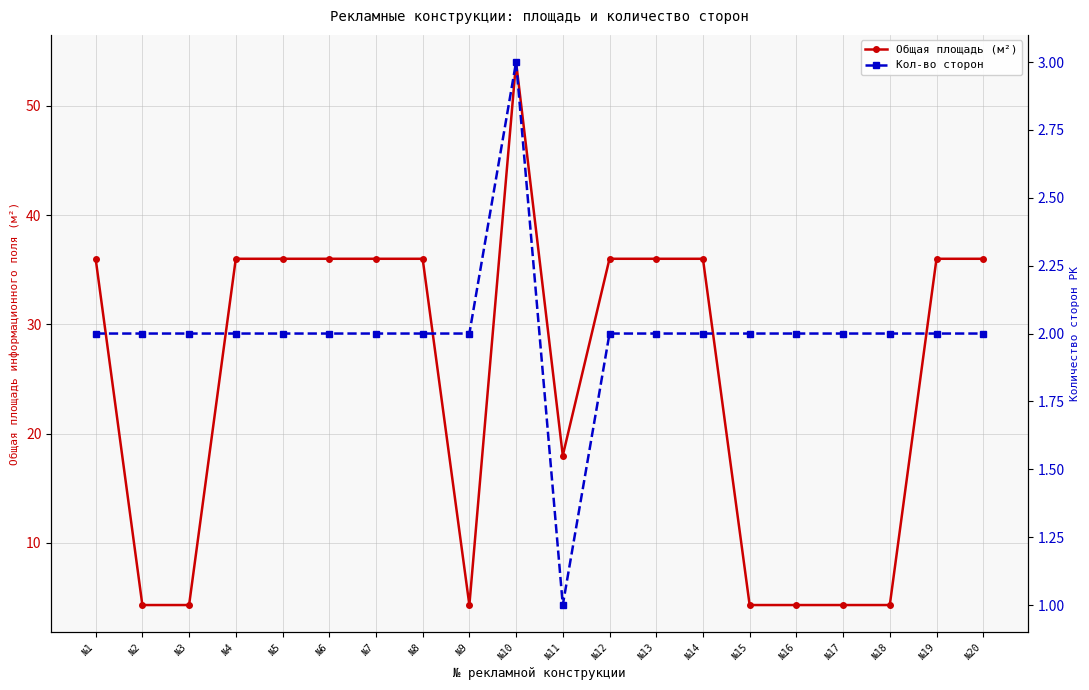

What is the difference between the maximum and minimum values in the Кол-во сторон series?

2.0